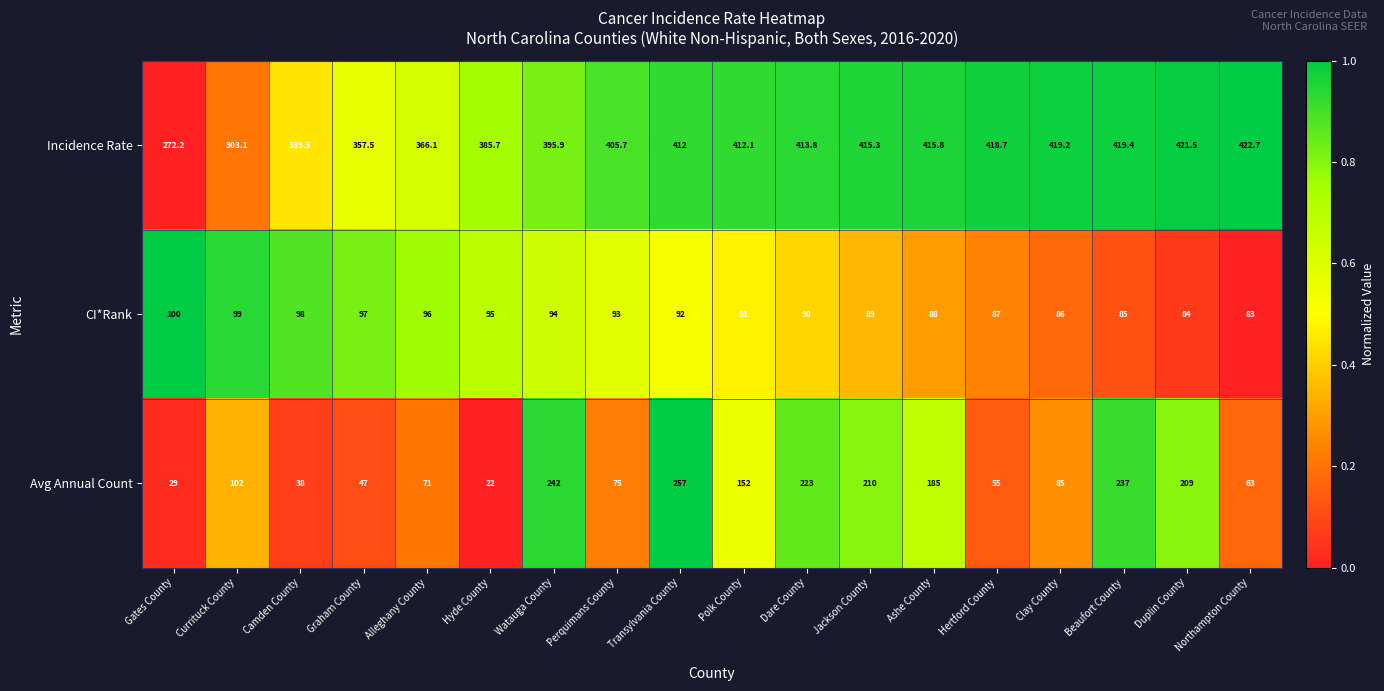

Count the number of categories in the chart.

18